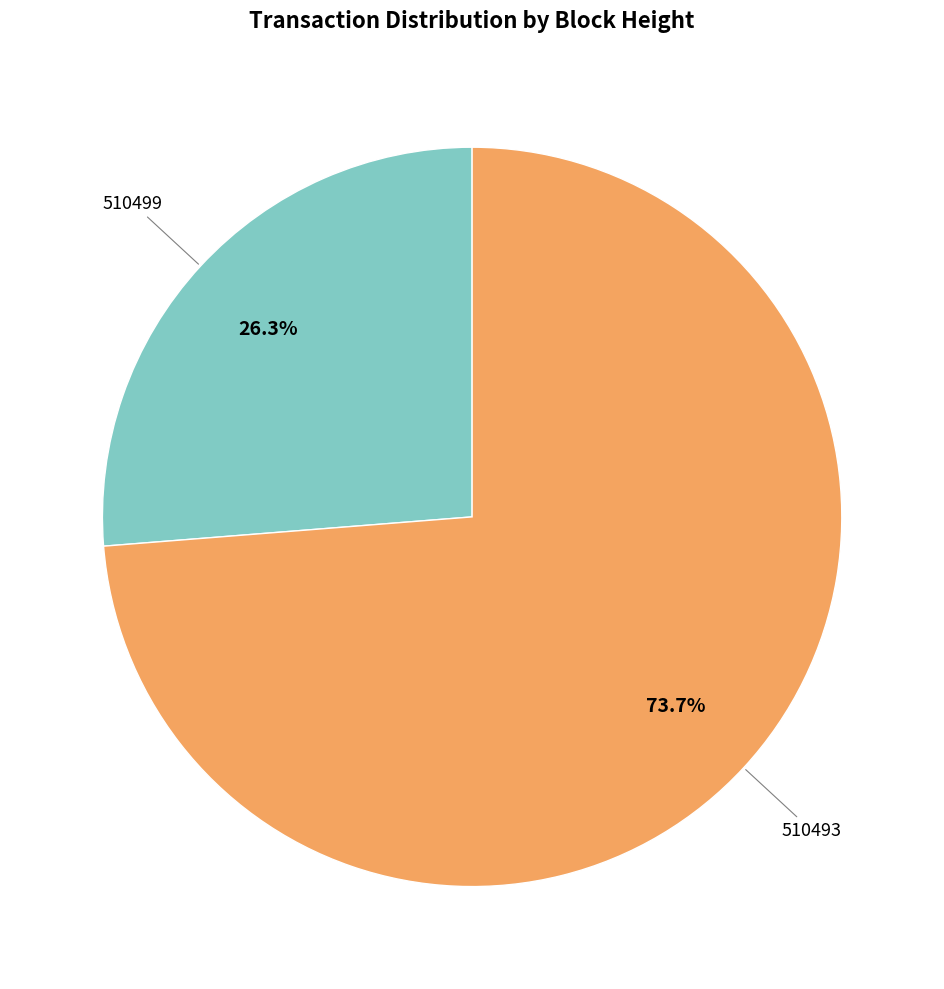

Is there a majority slice in this chart?

Yes